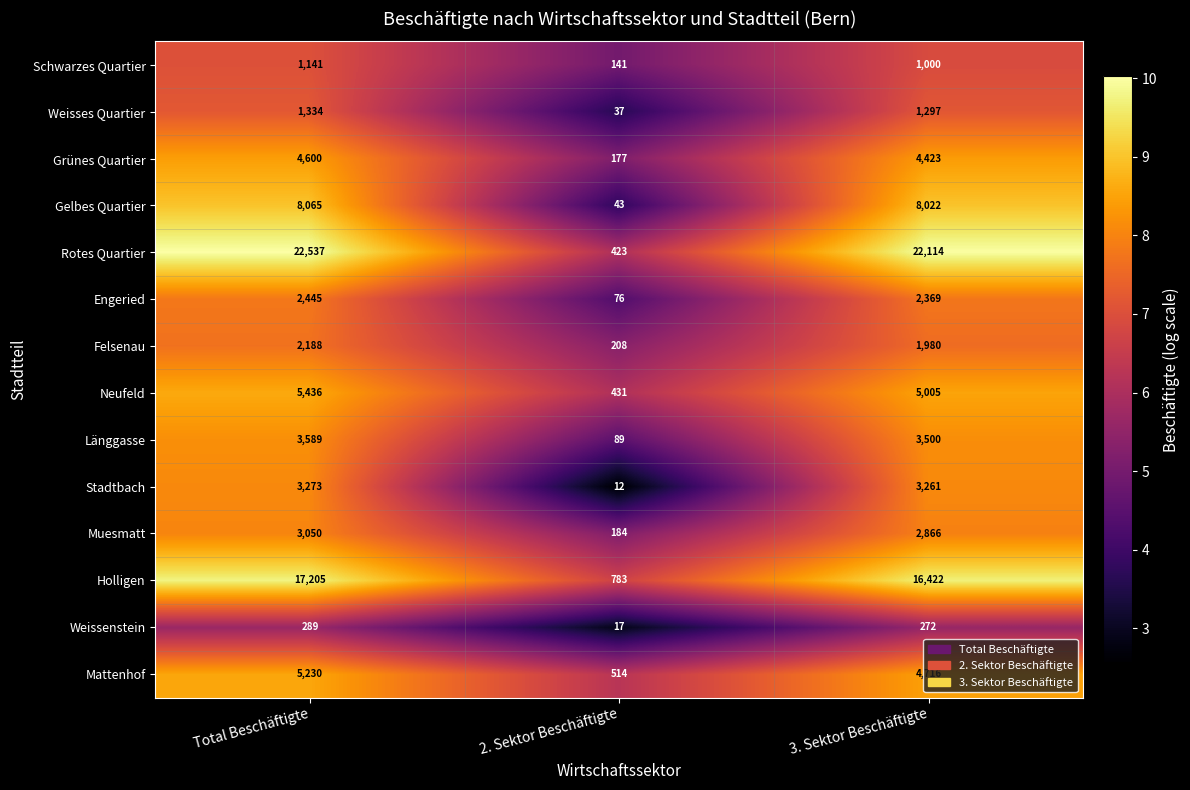

What is the minimum value for Engeried?

4.3